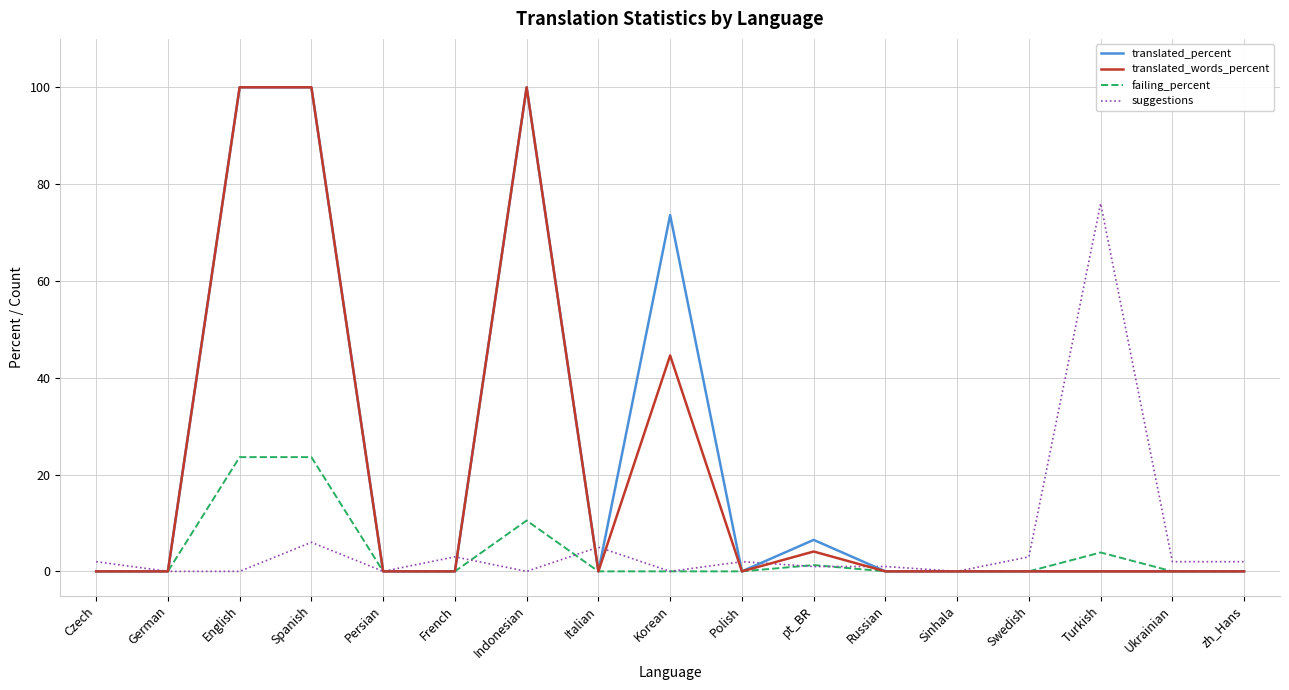

What is the total value across all series at English?

223.6